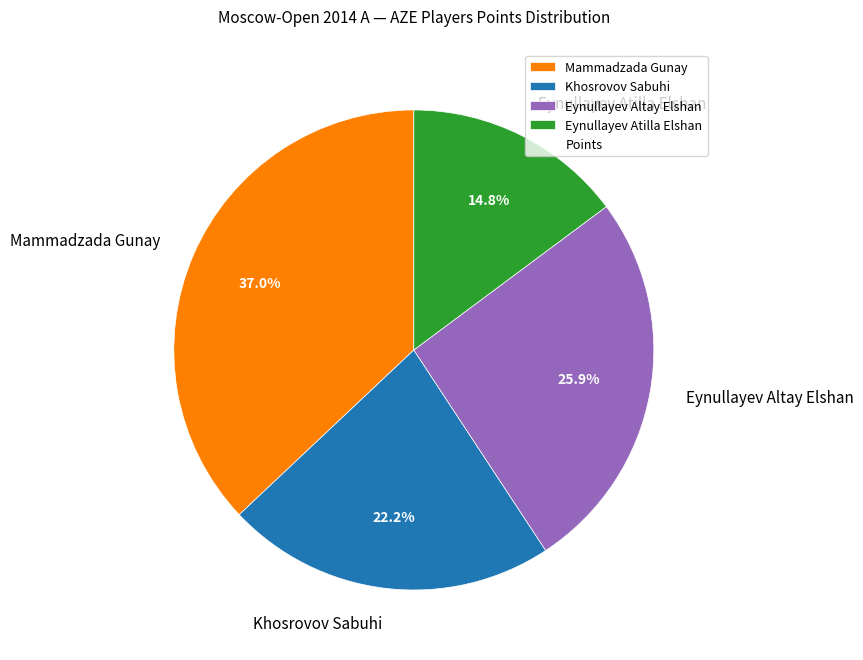

Rank the categories by value from lowest to highest.

Eynullayev Atilla Elshan, Khosrovov Sabuhi, Eynullayev Altay Elshan, Mammadzada Gunay